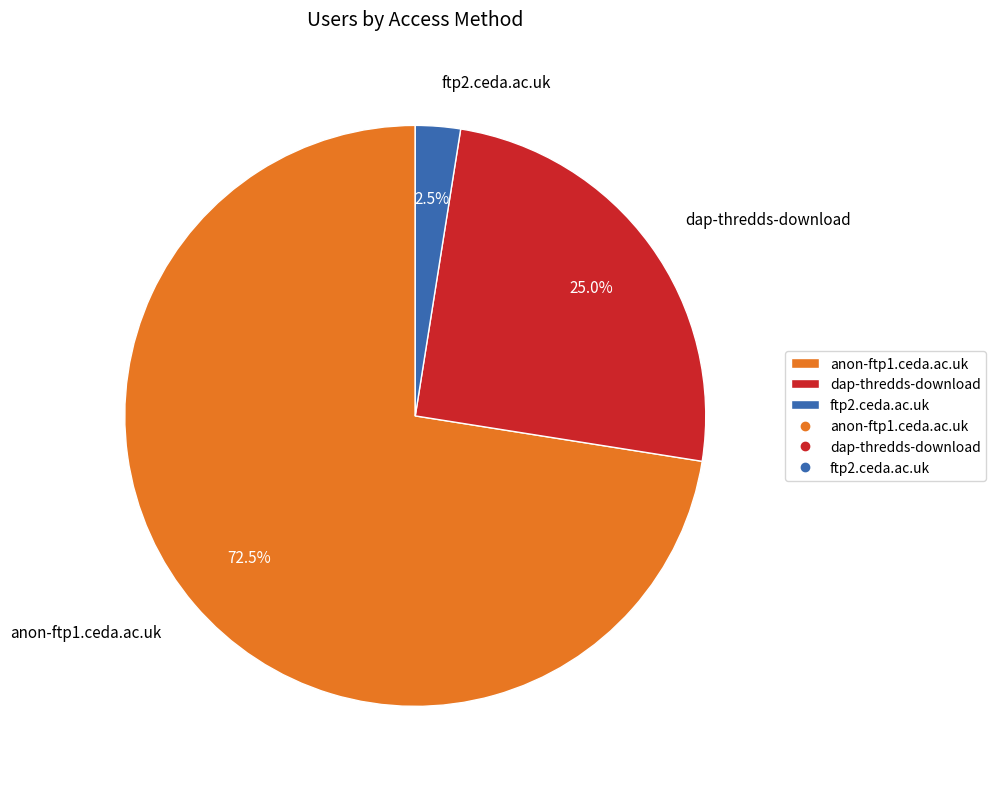

Is the sum of ftp2.ceda.ac.uk and anon-ftp1.ceda.ac.uk greater than half?

Yes